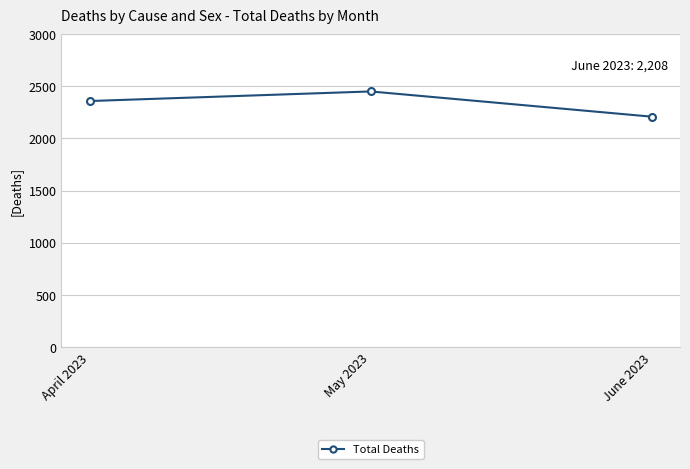

What is the greatest value displayed?

2450